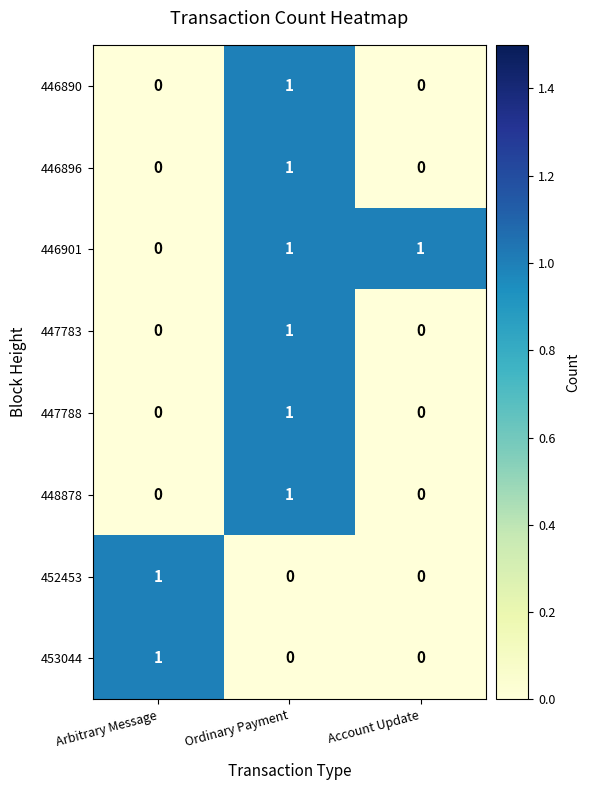

What is the difference between the highest and lowest values at Ordinary Payment?

1